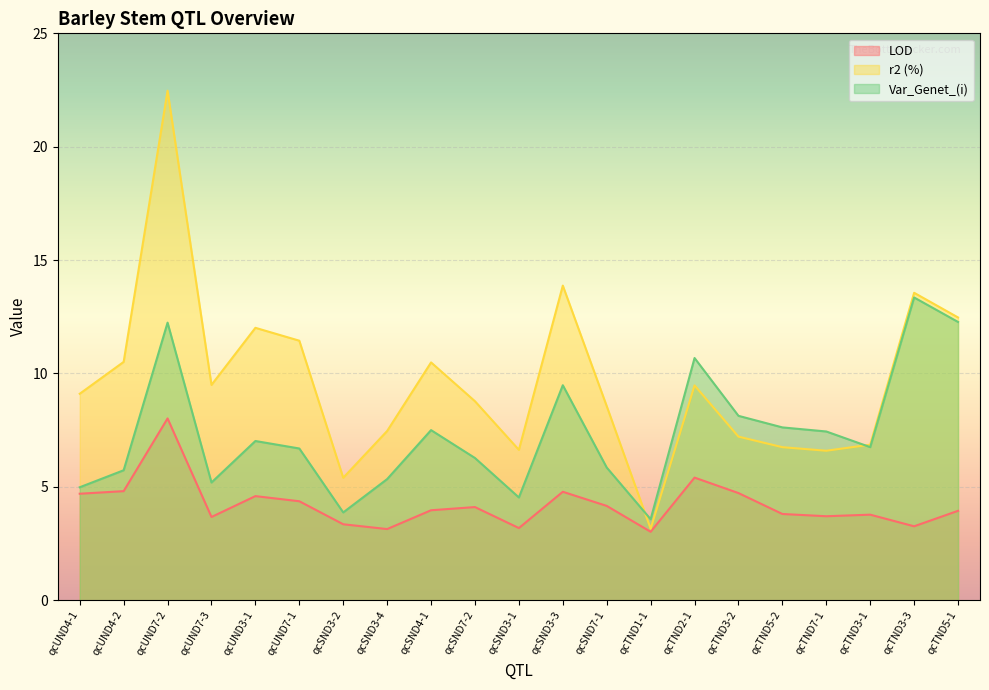

What is the sum of all Var_Genet_(i) values?

154.5